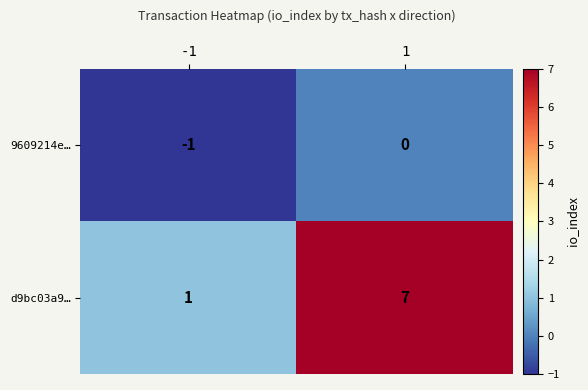

Is it true that d9bc03a9… equals 12 at 1?

False